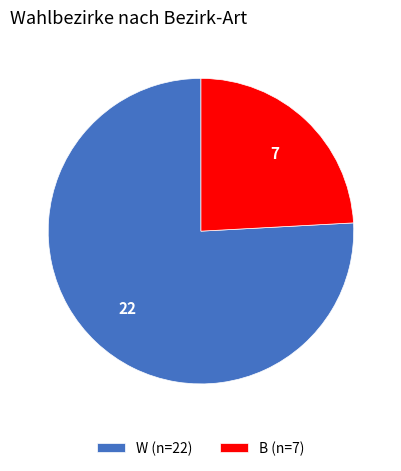

Which has a higher value, W or B?

W